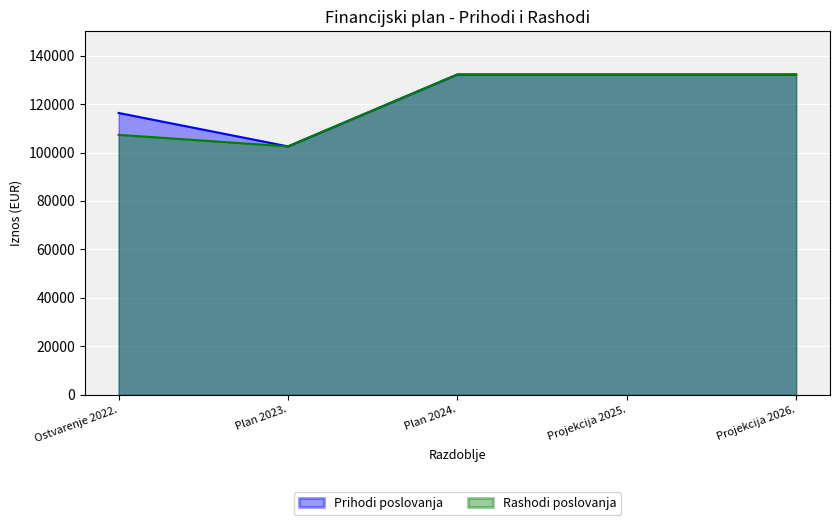

What is the difference between the maximum and minimum values in the Prihodi poslovanja series?

29682.4